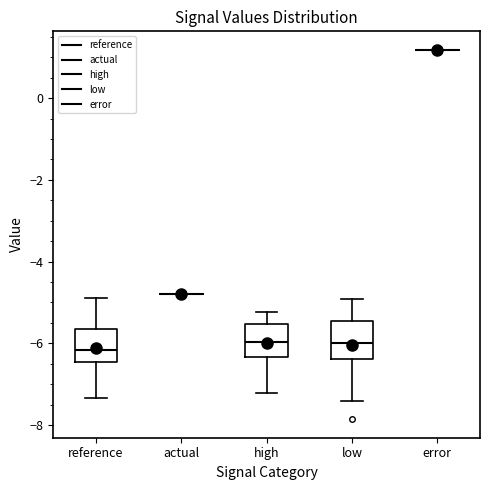

Where is the lower edge of the box for high on the y-axis? The values are not printed on the chart, so give them approximately, as read against the axis.

-6.4